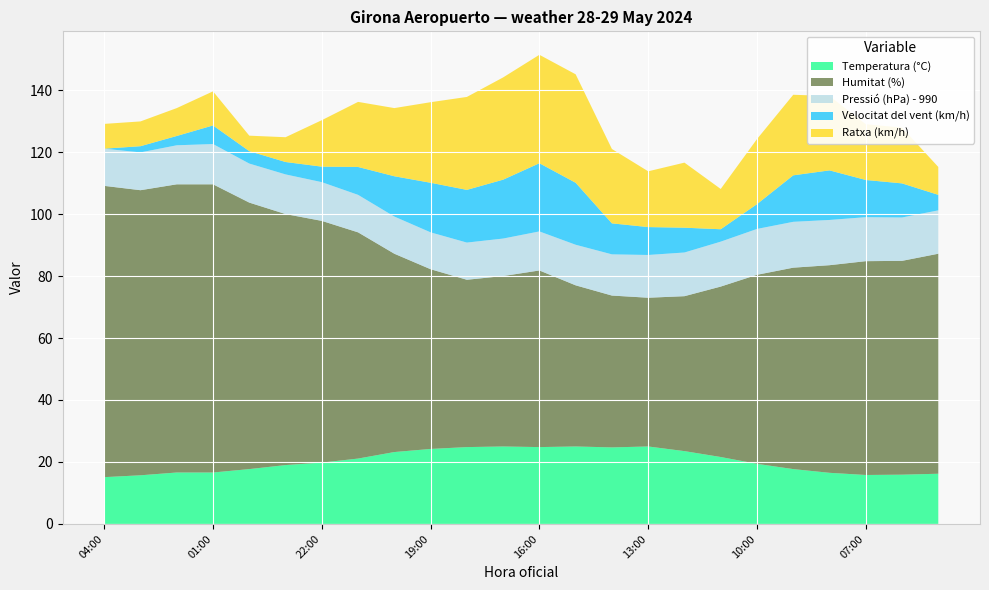

Reading left to right, extract all data points from this chart.

Temperatura (°C): 04:00=15.1	03:00=15.7	02:00=16.6	01:00=16.6	00:00=17.7	23:00=19.0	22:00=19.8	21:00=21.1	20:00=23.2	19:00=24.2	18:00=24.8	17:00=25.0	16:00=24.8	15:00=25.0	14:00=24.7	13:00=25.0	12:00=23.5	11:00=21.6	10:00=19.4	09:00=17.7	08:00=16.5	07:00=15.8	06:00=15.9	05:00=16.2
Humitat (%): 04:00=94.0	03:00=92.0	02:00=93.0	01:00=93.0	00:00=86.0	23:00=81.0	22:00=78.0	21:00=73.0	20:00=64.0	19:00=58.0	18:00=54.0	17:00=55.0	16:00=57.0	15:00=52.0	14:00=49.0	13:00=48.0	12:00=50.0	11:00=55.0	10:00=61.0	09:00=65.0	08:00=67.0	07:00=69.0	06:00=69.0	05:00=71.0
Pressió (hPa) - 990: 04:00=12.0	03:00=12.2	02:00=12.6	01:00=13.0	00:00=12.6	23:00=12.8	22:00=12.5	21:00=12.1	20:00=12.0	19:00=11.9	18:00=12.0	17:00=12.1	16:00=12.6	15:00=13.1	14:00=13.3	13:00=13.8	12:00=14.1	11:00=14.5	10:00=14.8	09:00=14.8	08:00=14.6	07:00=14.2	06:00=14.0	05:00=14.0
Velocitat del vent (km/h): 04:00=0.0	03:00=2.0	02:00=3.0	01:00=6.0	00:00=4.0	23:00=4.0	22:00=5.0	21:00=9.0	20:00=13.0	19:00=16.0	18:00=17.0	17:00=19.0	16:00=22.0	15:00=20.0	14:00=10.0	13:00=9.0	12:00=8.0	11:00=4.0	10:00=8.0	09:00=15.0	08:00=16.0	07:00=12.0	06:00=11.0	05:00=5.0
Ratxa (km/h): 04:00=8.0	03:00=8.0	02:00=9.0	01:00=11.0	00:00=5.0	23:00=8.0	22:00=15.0	21:00=21.0	20:00=22.0	19:00=26.0	18:00=30.0	17:00=33.0	16:00=35.0	15:00=35.0	14:00=24.0	13:00=18.0	12:00=21.0	11:00=13.0	10:00=21.0	09:00=26.0	08:00=24.0	07:00=18.0	06:00=18.0	05:00=9.0